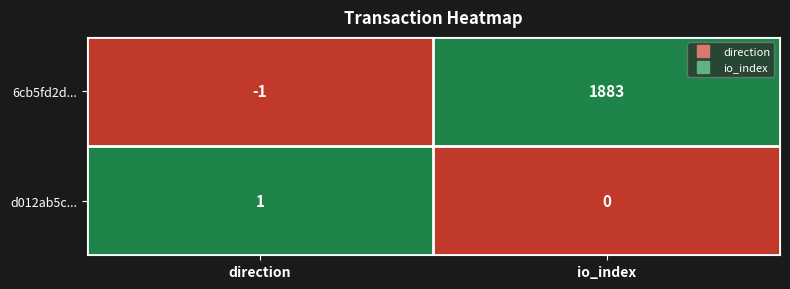

How many distinct data groups are displayed?

2